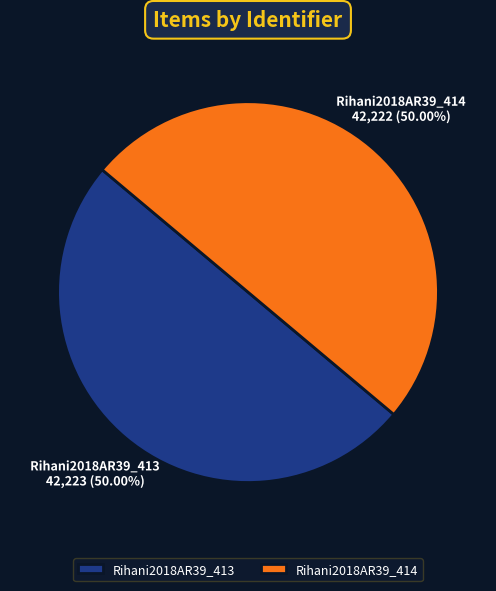

Approximately how many times larger is the value at Rihani2018AR39_414 compared to Rihani2018AR39_413?

1.0